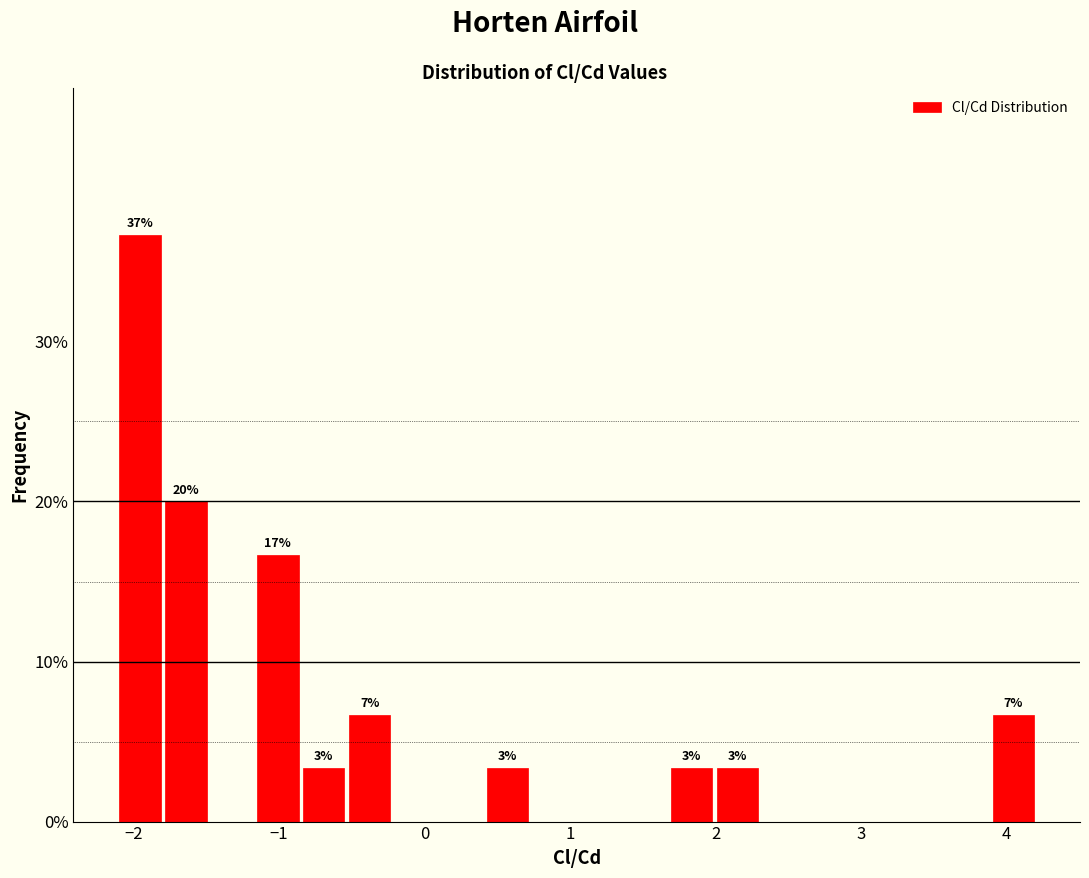

Read against the x-axis, roughly where is the centre of the tallest bar?

-2.0